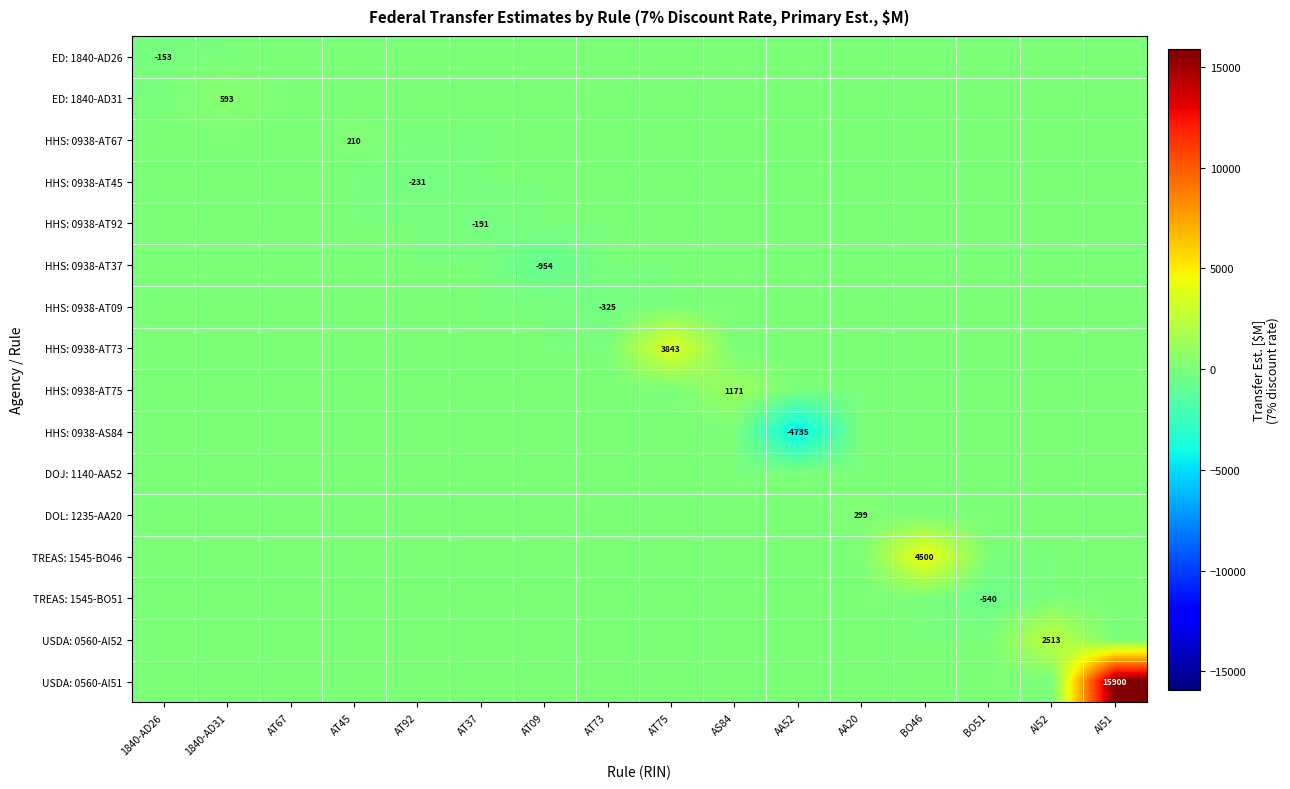

Is it true that ED: 1840-AD31 equals 593 at 1840-AD31?

True